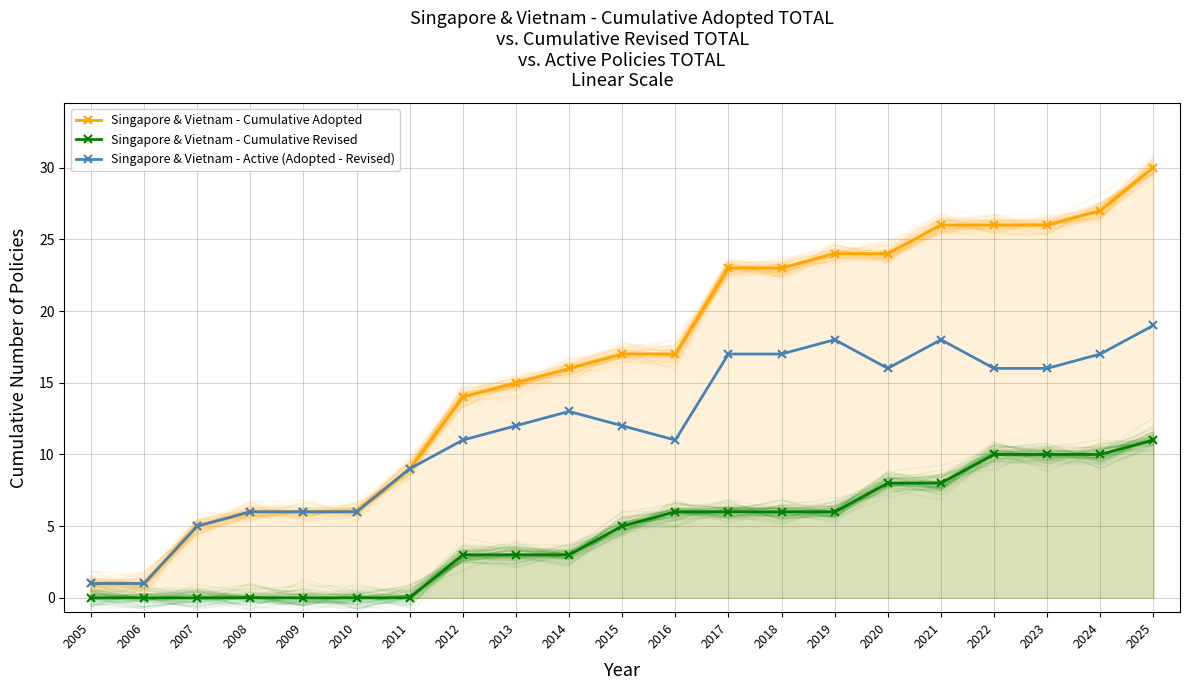

At which category does the chart reach its minimum across all series?

2005